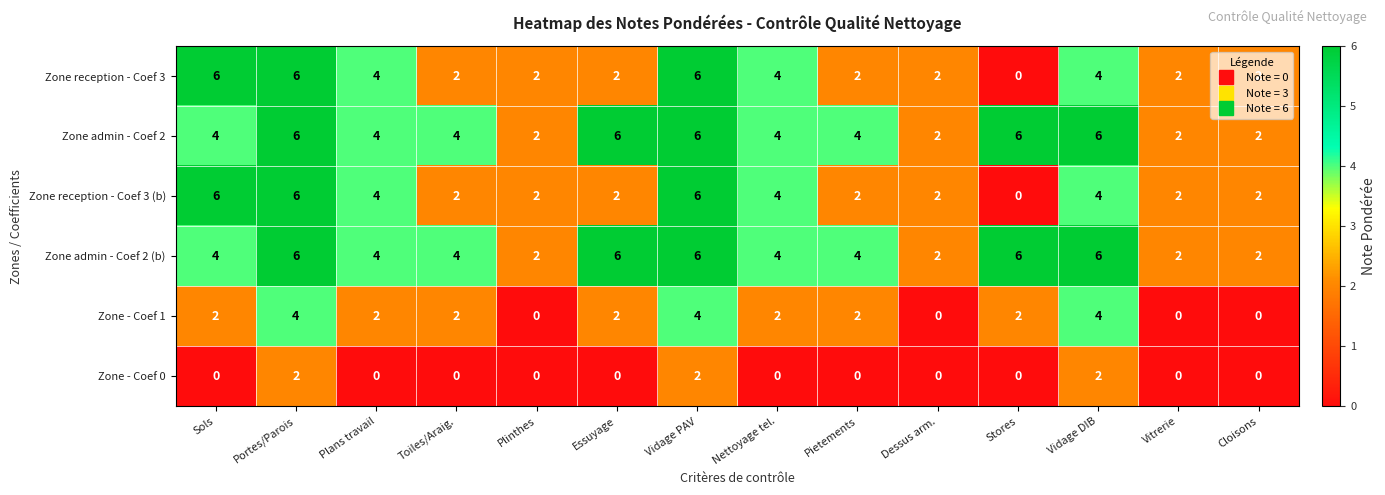

Count the number of data series in this chart.

6